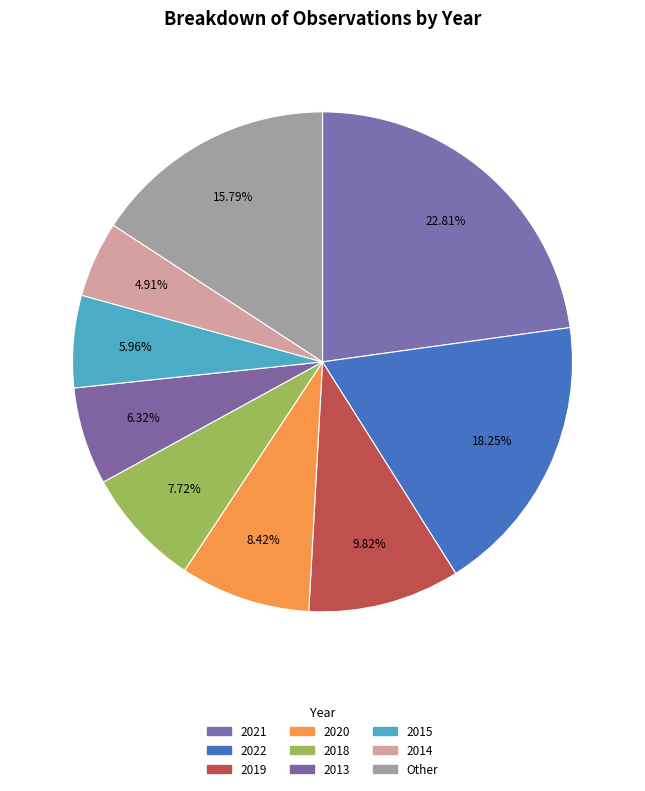

To the nearest percent, what portion does 2013 represent?

6%